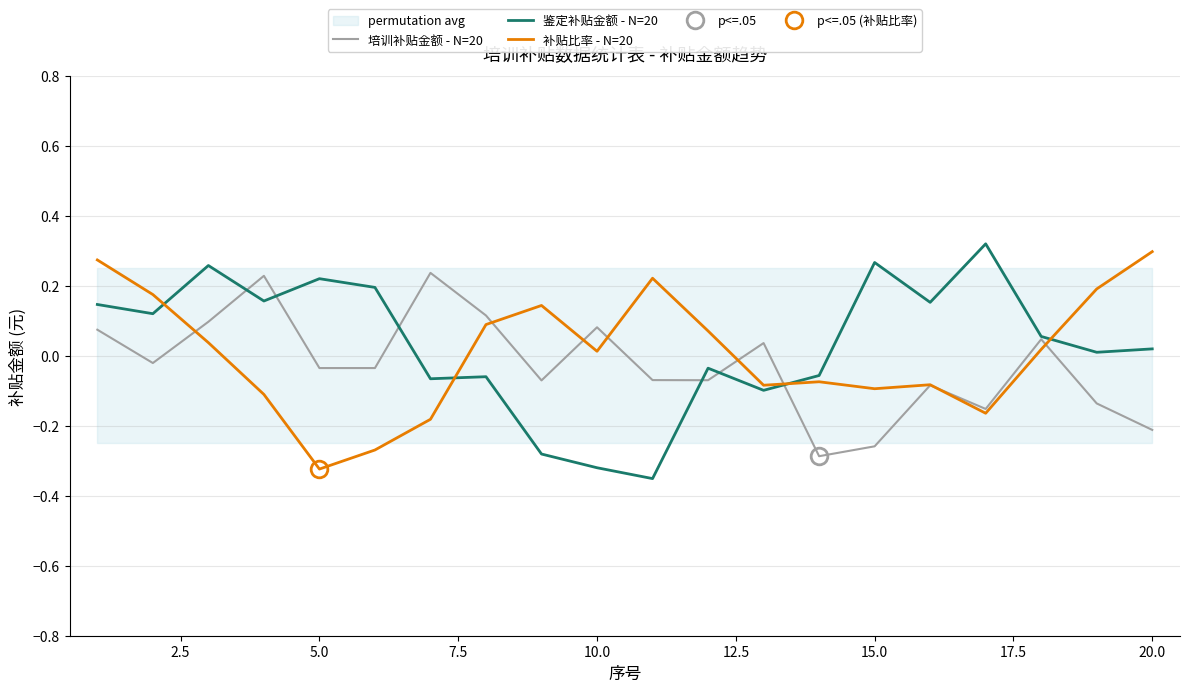

Reading right to left, transcribe all the data shown in this chart.

培训补贴金额 - N=20: -0.2	-0.1	0.0	-0.2	-0.1	-0.3	-0.3	0.0	-0.1	-0.1	0.1	-0.1	0.1	0.2	-0.0	-0.0	0.2	0.1	-0.0	0.1
鉴定补贴金额 - N=20: 0.0	0.0	0.1	0.3	0.2	0.3	-0.1	-0.1	-0.0	-0.4	-0.3	-0.3	-0.1	-0.1	0.2	0.2	0.2	0.3	0.1	0.1
补贴比率 - N=20: 0.3	0.2	0.0	-0.2	-0.1	-0.1	-0.1	-0.1	0.1	0.2	0.0	0.1	0.1	-0.2	-0.3	-0.3	-0.1	0.0	0.2	0.3